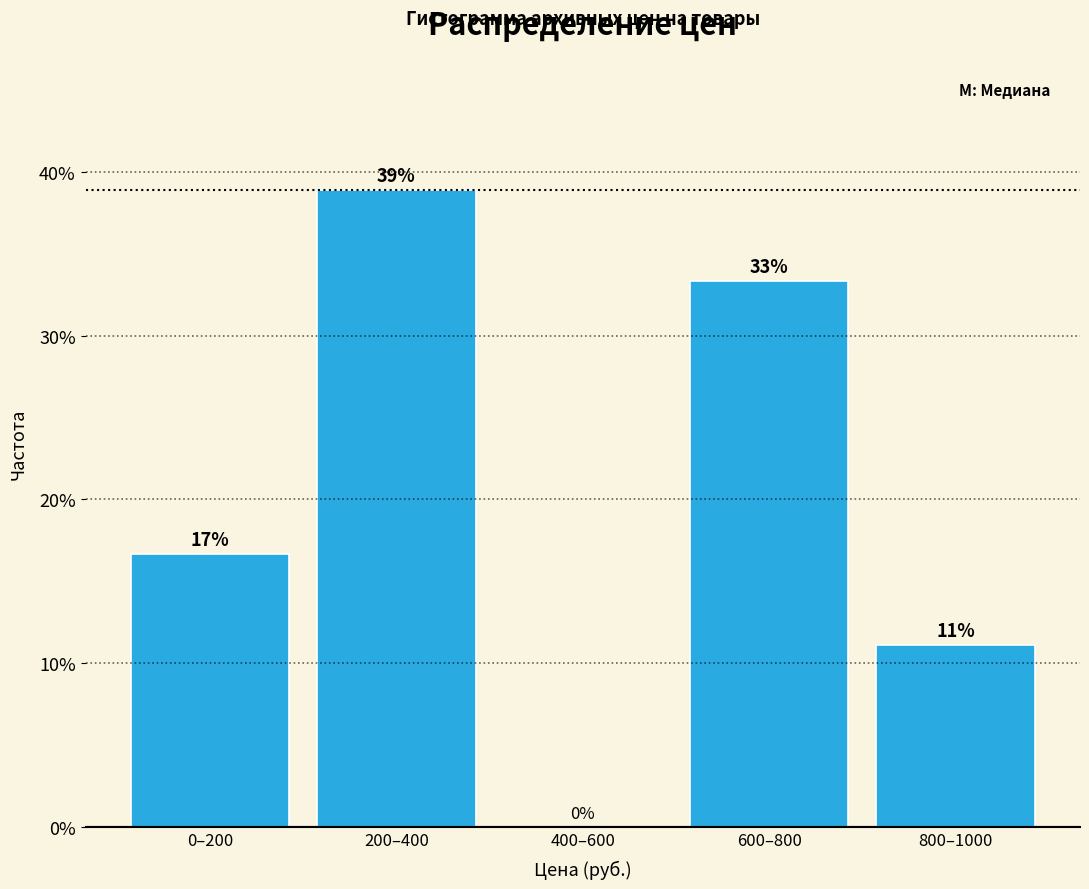

Are the bars horizontal?

No